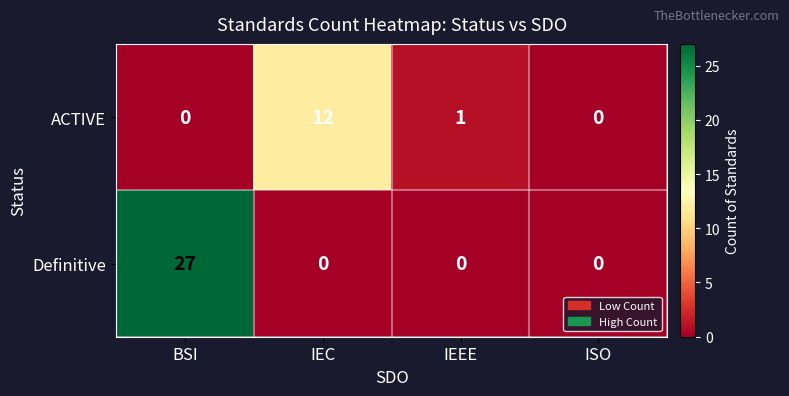

List the series in order of their peak value, highest first.

Definitive, ACTIVE